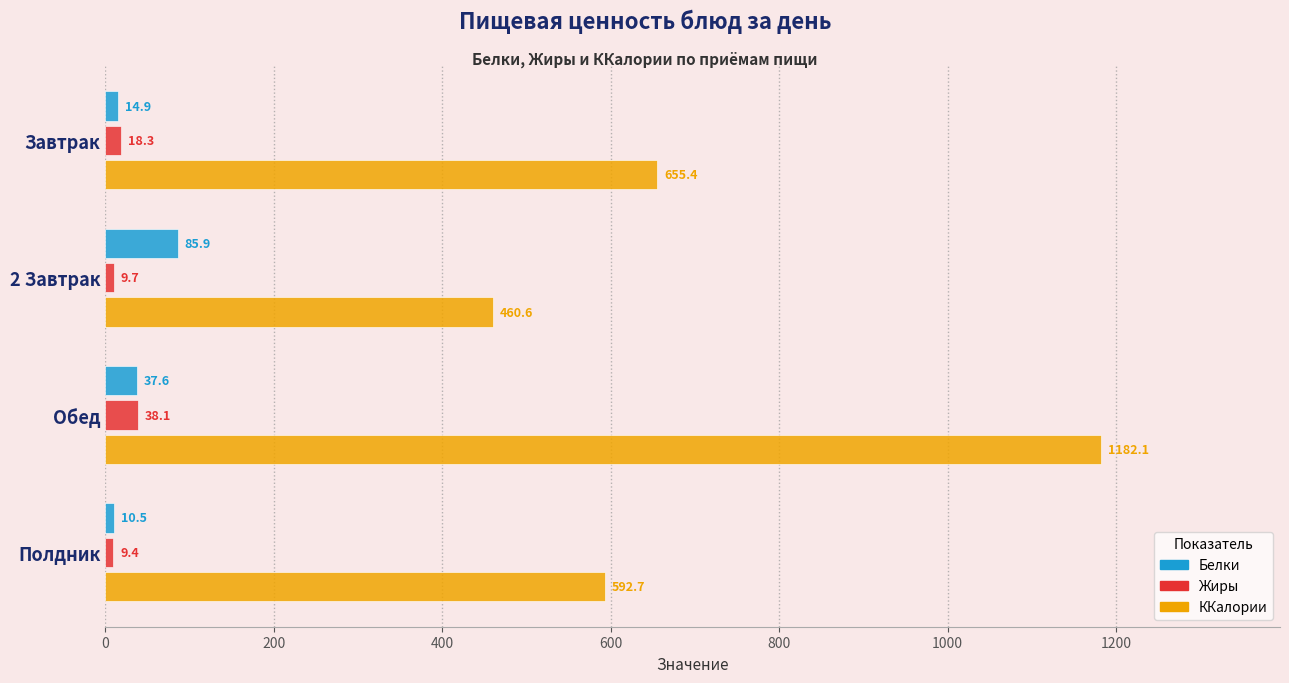

How many data points does each series have?

4